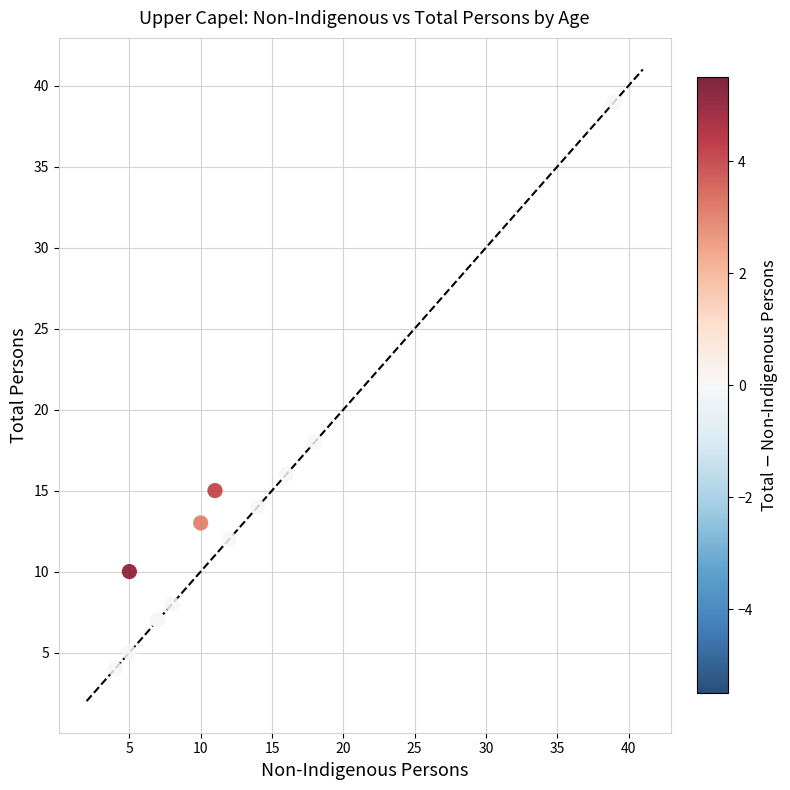

What Y value in the scatter plot is closest to 21?

18